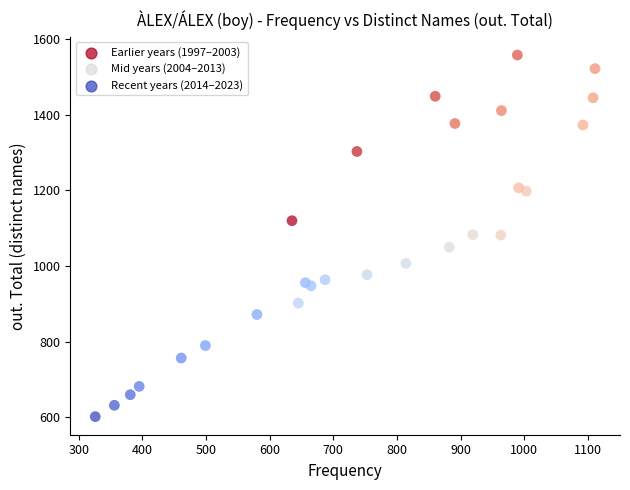

What is the range of X values (max minus min)?

785